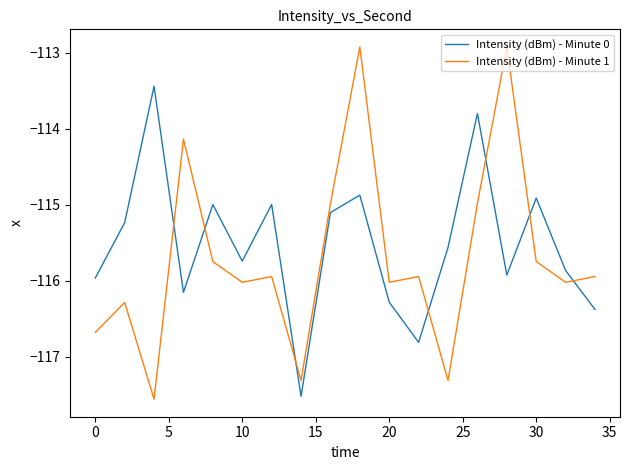

Which series has the widest spread of values?

Intensity (dBm) - Minute 1